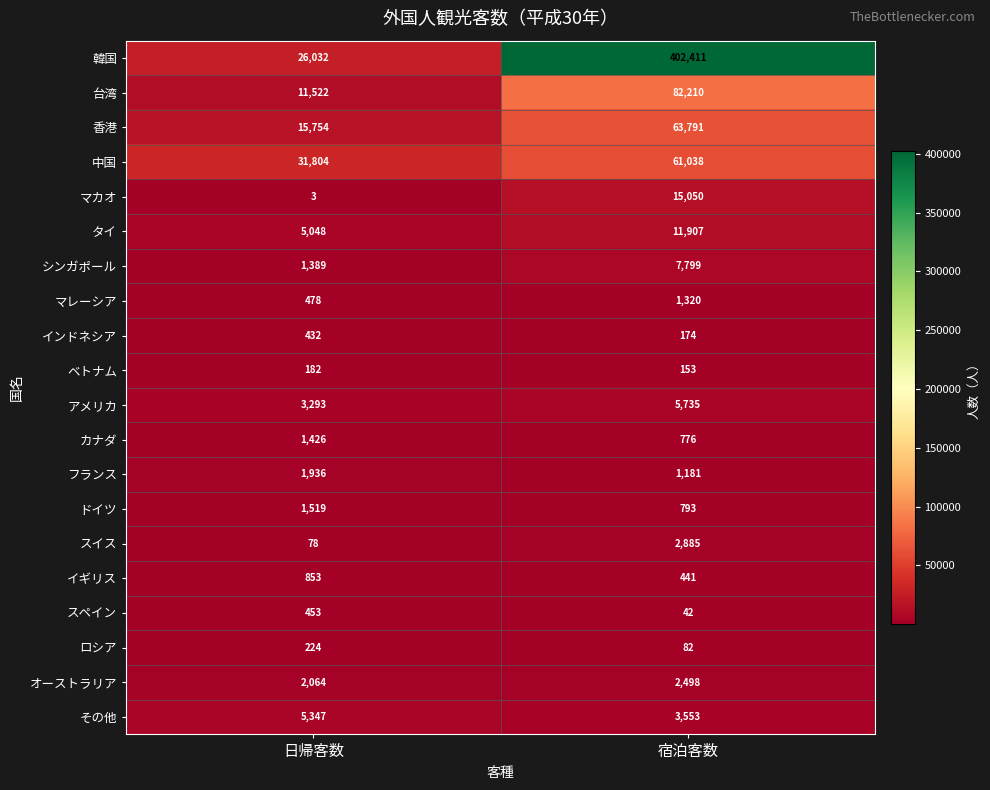

How many categories are shown in the chart?

2